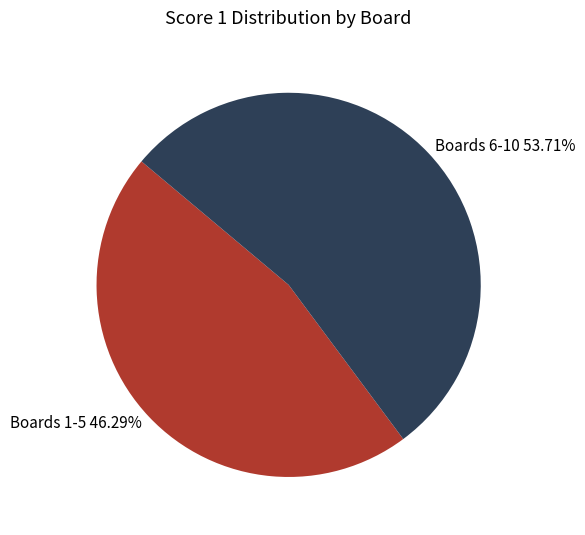

Which category has the smallest portion of the pie?

Boards 1-5 46.29%